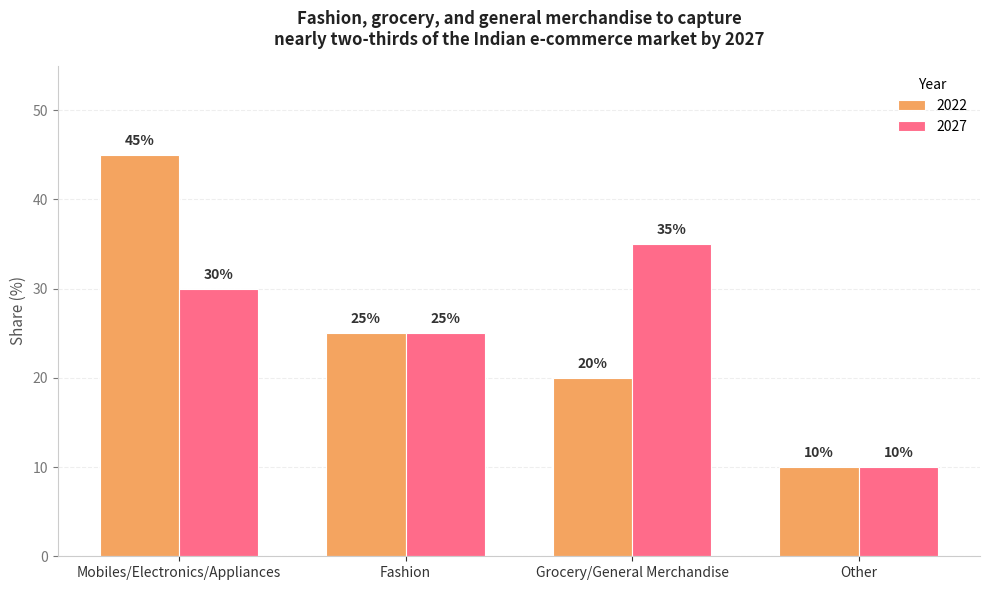

Is it true that 2022 equals 25 at Fashion?

True